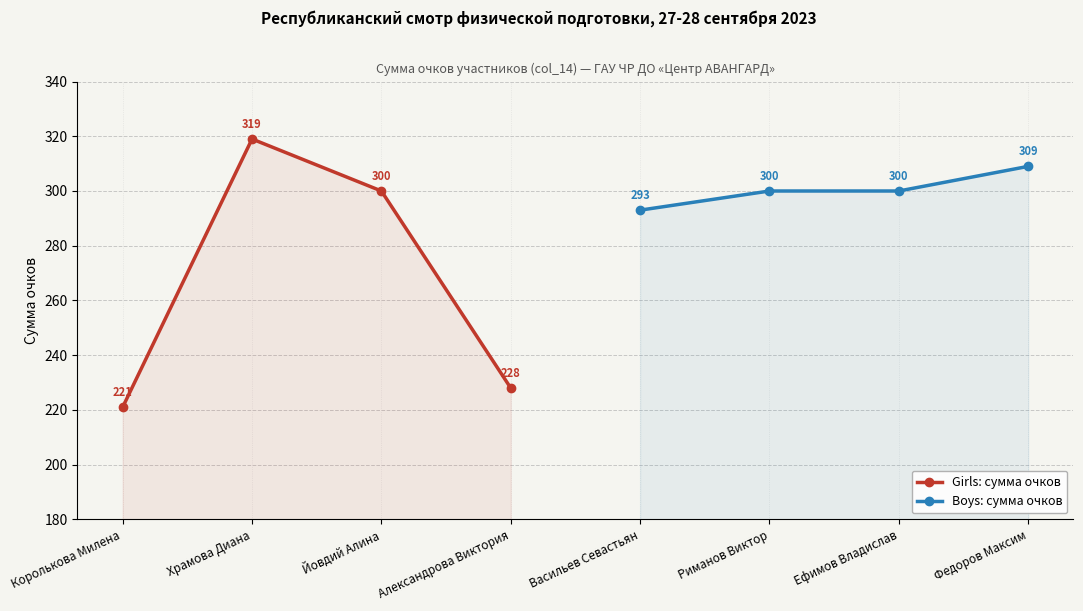

How many distinct data groups are displayed?

2